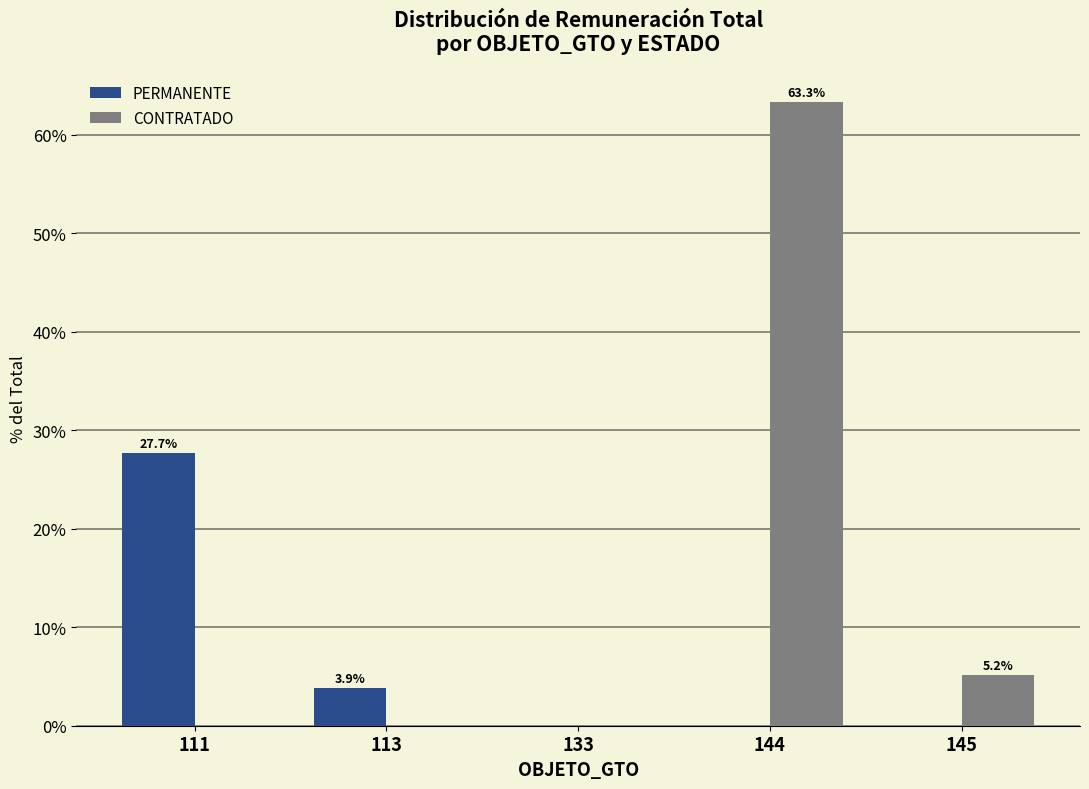

What is the highest value of the PERMANENTE series?

27.7